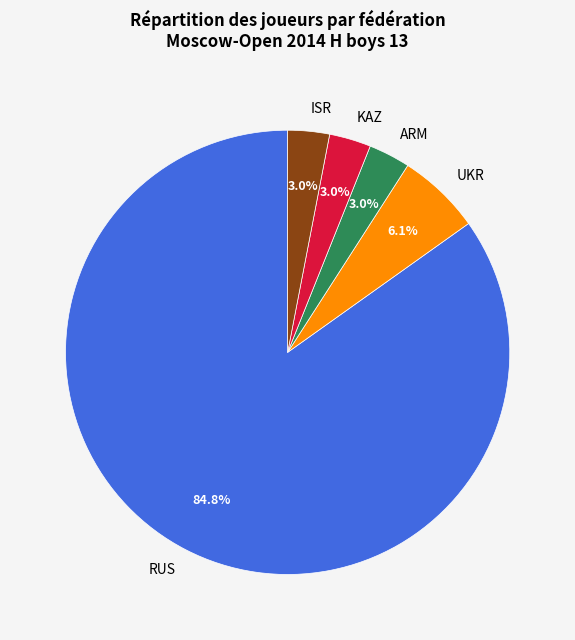

What percentage do KAZ and RUS together represent?

87.9%